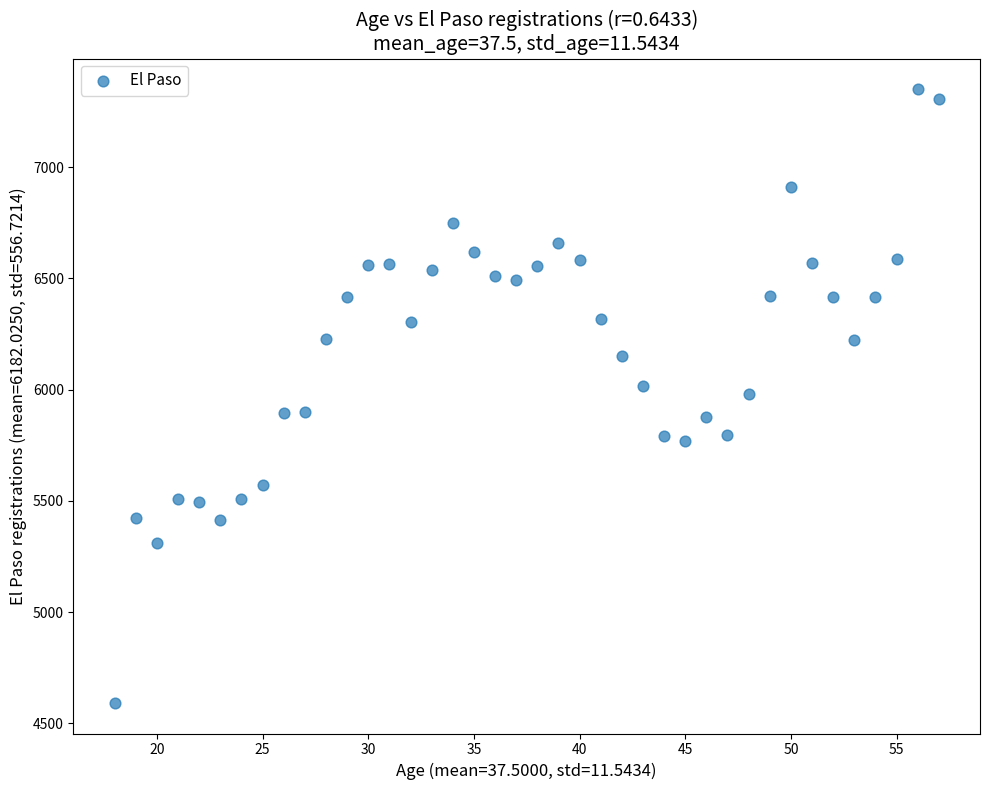

What is the range of X values (max minus min)?

39